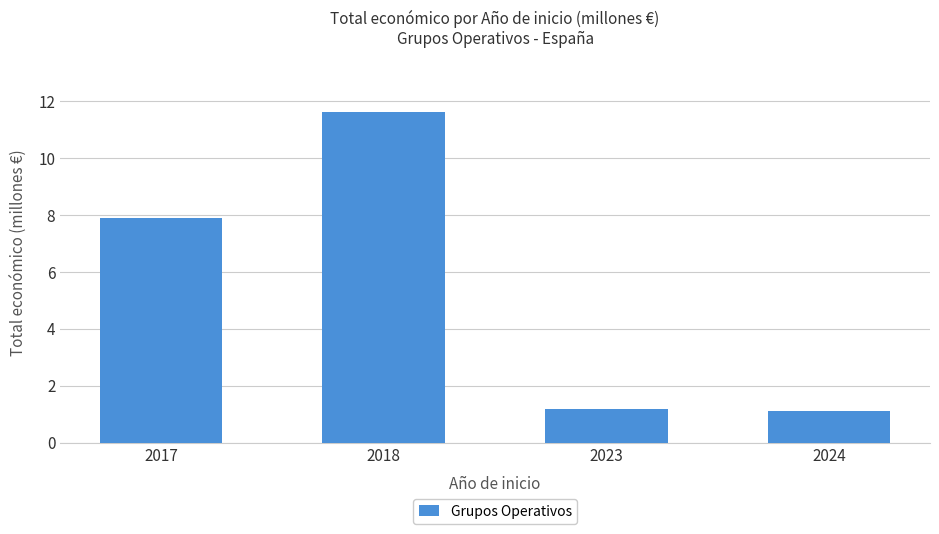

The chart shows a value of 1.7 at 2024. True or false?

False